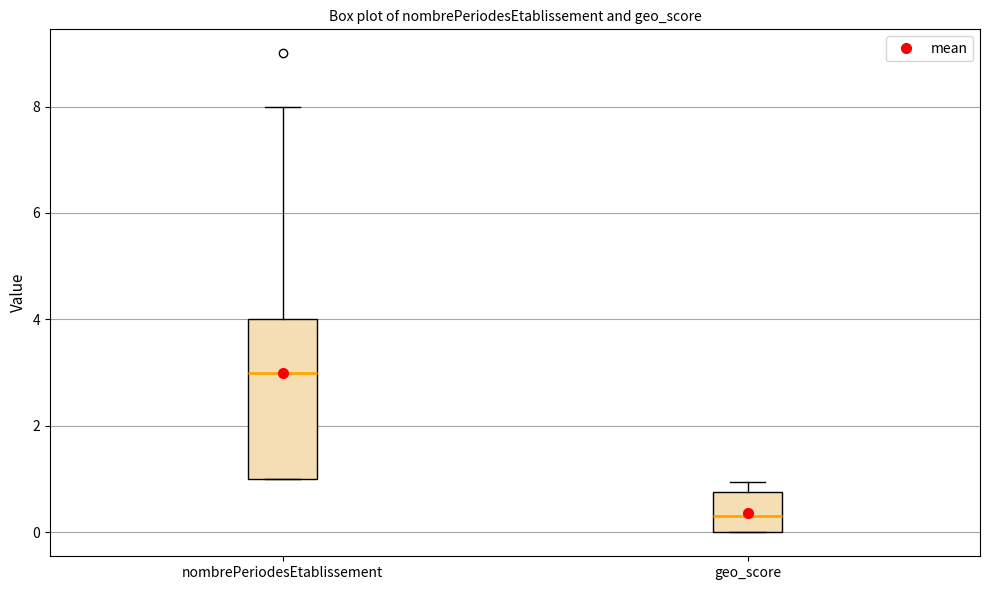

Reading left to right, read every box against the y-axis: the position of its median line, the range the box covers, and the ends of its whiskers. The values are not printed on the chart, so give them approximately, as read against the axis.

nombrePeriodesEtablissement: median 3.0, box 1.0 to 4.0, whiskers 1.0 to 8.0
geo_score: median 0.4, box 0.0 to 0.8, whiskers 0.0 to 1.0